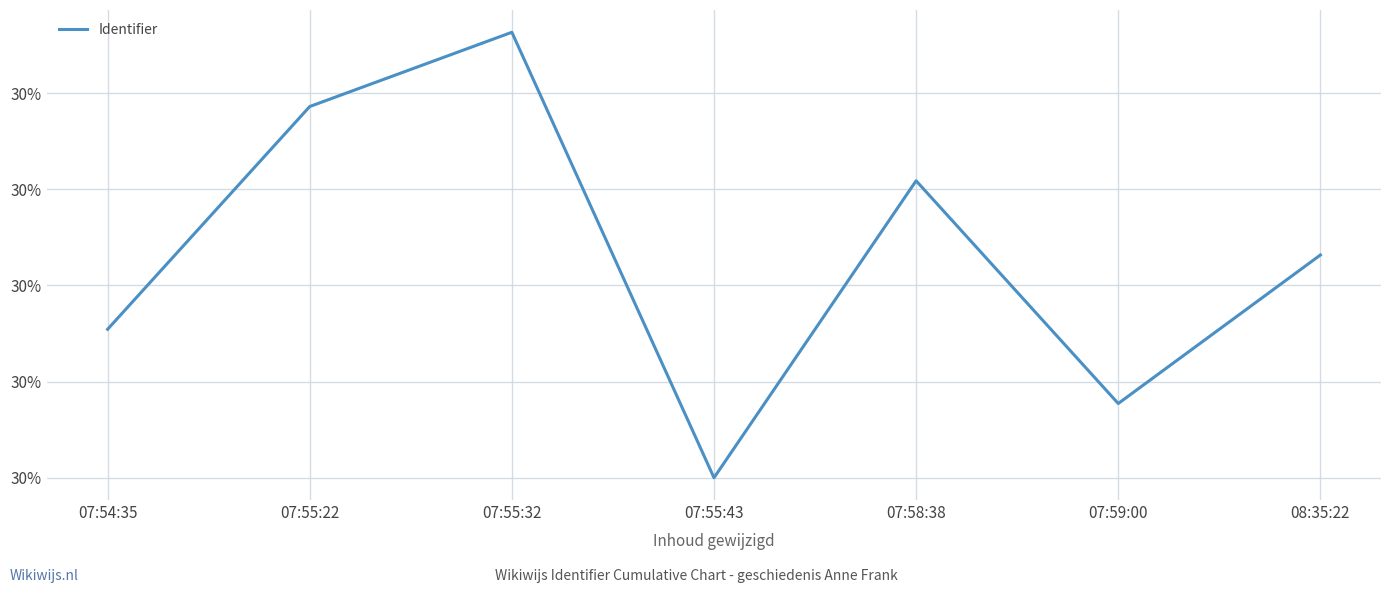

How many points are higher than both their immediate neighbors (excluding endpoints)?

2